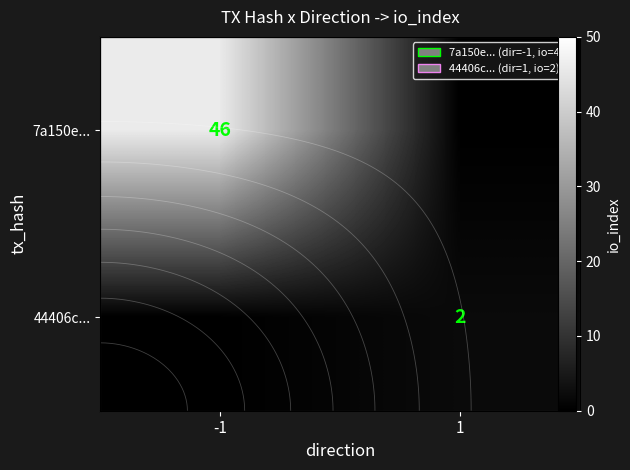

What is the spread (max minus min) of values at -1?

46